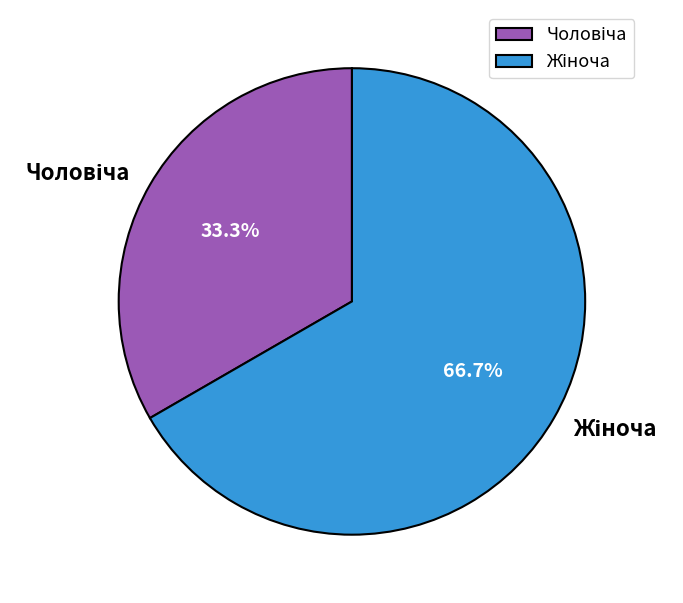

Does any single category account for the majority?

Yes